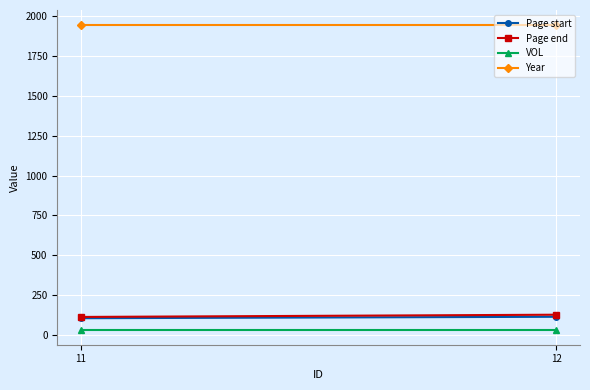

Is it true that Year equals 1945 at 11?

True